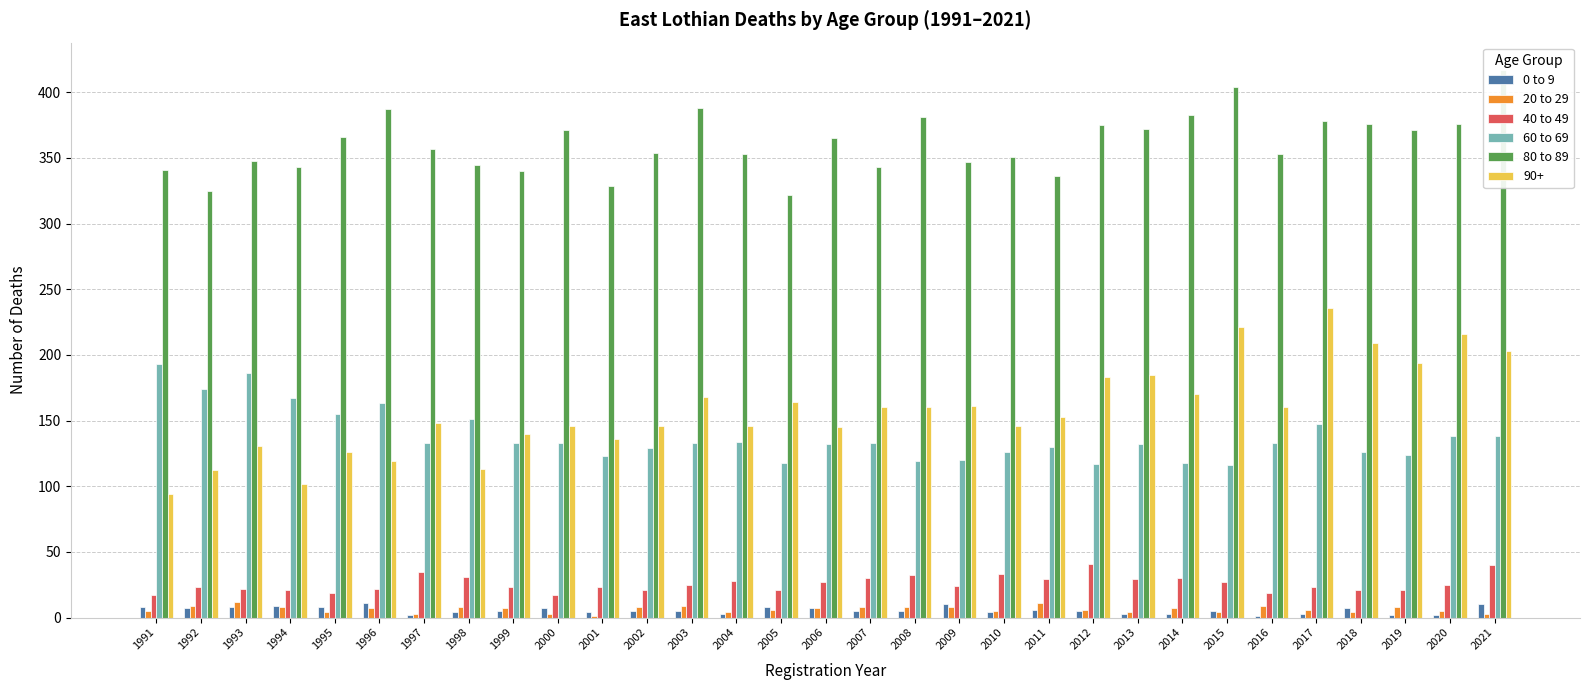

Reading right to left, what are all the values shown in this chart?

0 to 9: 2021=10	2020=2	2019=2	2018=7	2017=3	2016=1	2015=5	2014=3	2013=3	2012=5	2011=6	2010=4	2009=10	2008=5	2007=5	2006=7	2005=8	2004=3	2003=5	2002=5	2001=4	2000=7	1999=5	1998=4	1997=2	1996=11	1995=8	1994=9	1993=8	1992=7	1991=8
20 to 29: 2021=3	2020=5	2019=8	2018=4	2017=6	2016=9	2015=4	2014=7	2013=4	2012=6	2011=11	2010=5	2009=8	2008=8	2007=8	2006=7	2005=6	2004=4	2003=9	2002=8	2001=1	2000=3	1999=7	1998=8	1997=3	1996=7	1995=4	1994=8	1993=12	1992=9	1991=5
40 to 49: 2021=40	2020=25	2019=21	2018=21	2017=23	2016=19	2015=27	2014=30	2013=29	2012=41	2011=29	2010=33	2009=24	2008=32	2007=30	2006=27	2005=21	2004=28	2003=25	2002=21	2001=23	2000=17	1999=23	1998=31	1997=35	1996=22	1995=19	1994=21	1993=22	1992=23	1991=17
60 to 69: 2021=138	2020=138	2019=124	2018=126	2017=147	2016=133	2015=116	2014=118	2013=132	2012=117	2011=130	2010=126	2009=120	2008=119	2007=133	2006=132	2005=118	2004=134	2003=133	2002=129	2001=123	2000=133	1999=133	1998=151	1997=133	1996=163	1995=155	1994=167	1993=186	1992=174	1991=193
80 to 89: 2021=417	2020=376	2019=371	2018=376	2017=378	2016=353	2015=404	2014=383	2013=372	2012=375	2011=336	2010=351	2009=347	2008=381	2007=343	2006=365	2005=322	2004=353	2003=388	2002=354	2001=329	2000=371	1999=340	1998=345	1997=357	1996=387	1995=366	1994=343	1993=348	1992=325	1991=341